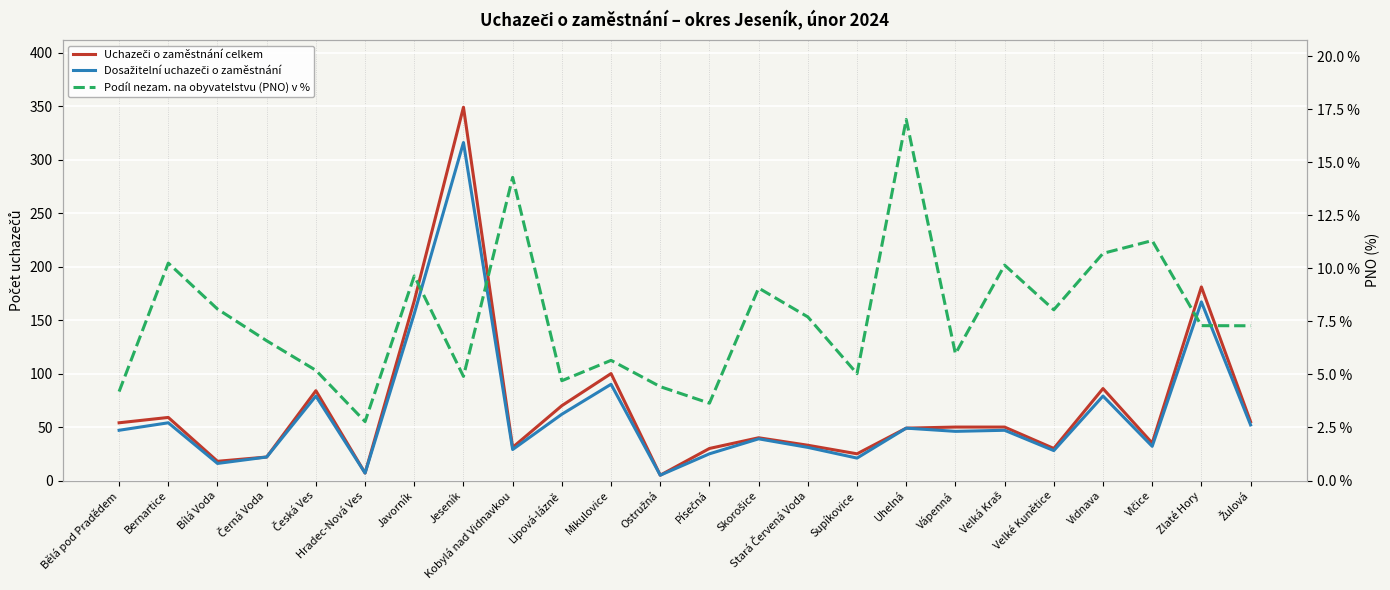

Which series changed the most between Bělá pod Pradědem and Lipová-lázně?

Uchazeči o zaměstnání celkem